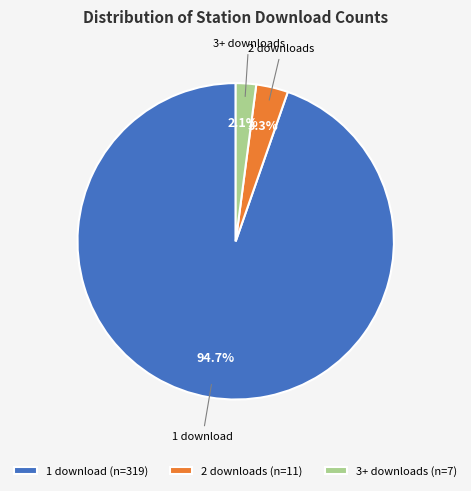

Which slice represents more than half of the pie?

1 download (n=319)